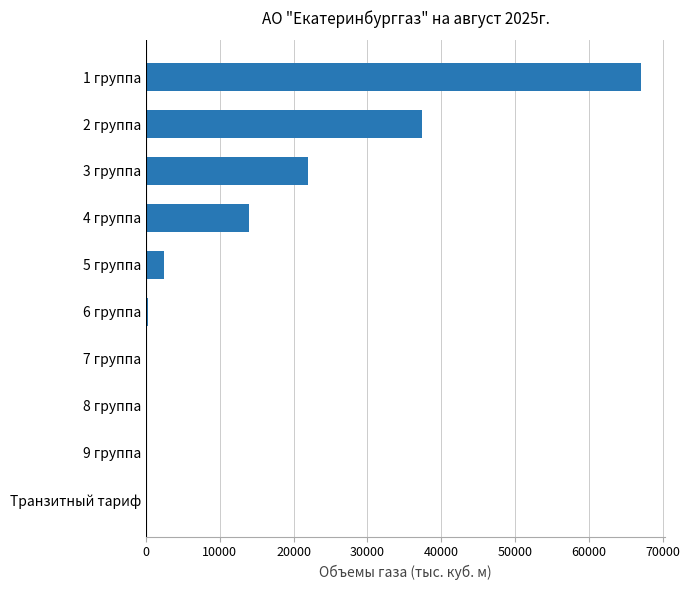

The value at 4 группа is 14007.0. True or false?

True